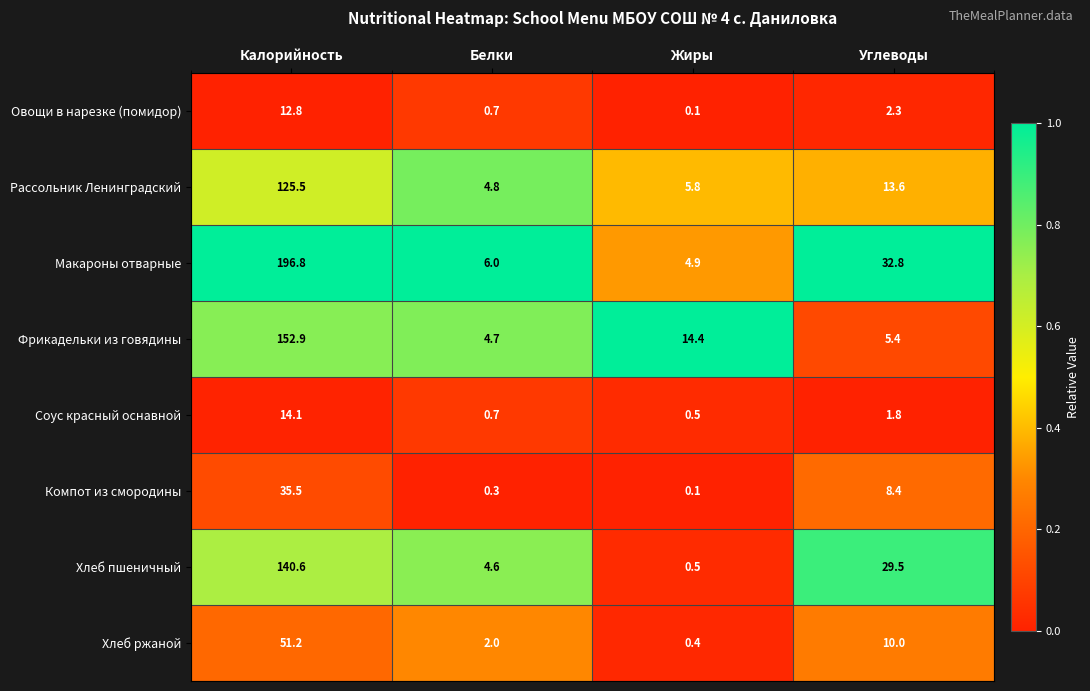

Which series has the largest total across all categories?

Макароны отварные